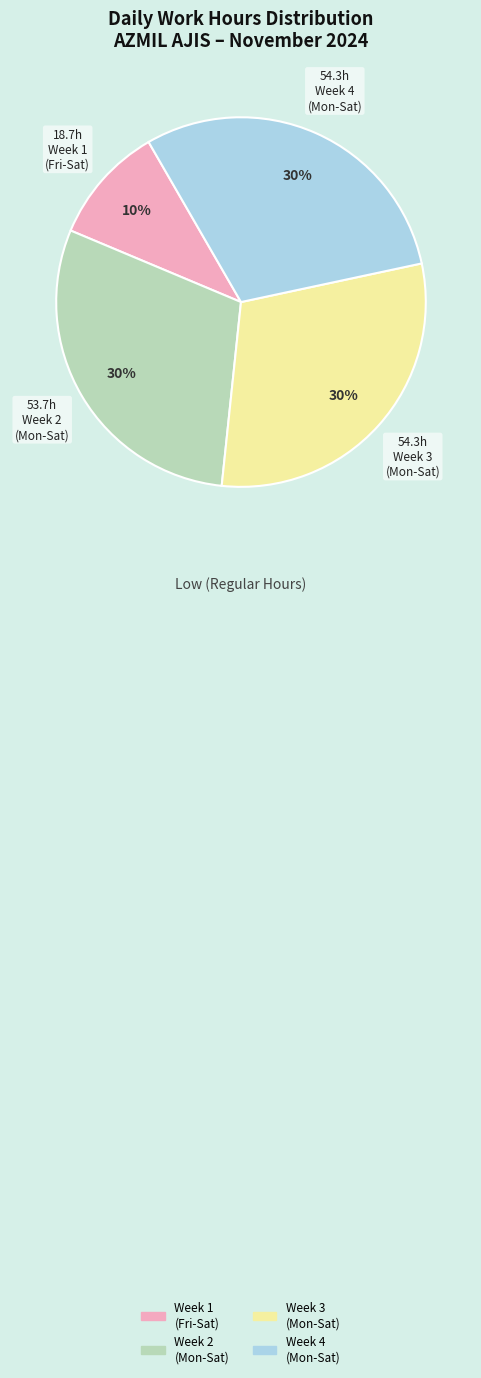

To the nearest percent, what is the difference between the largest and smallest slice percentages?

20%